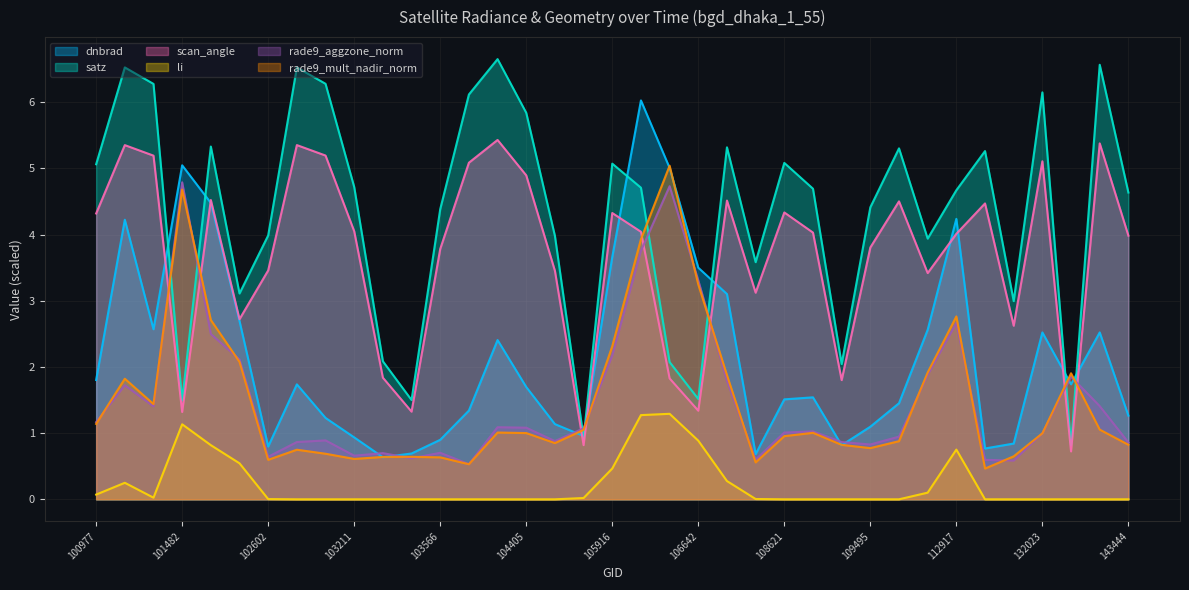

Is it true that scan_angle equals 2.8 at 108974?

False